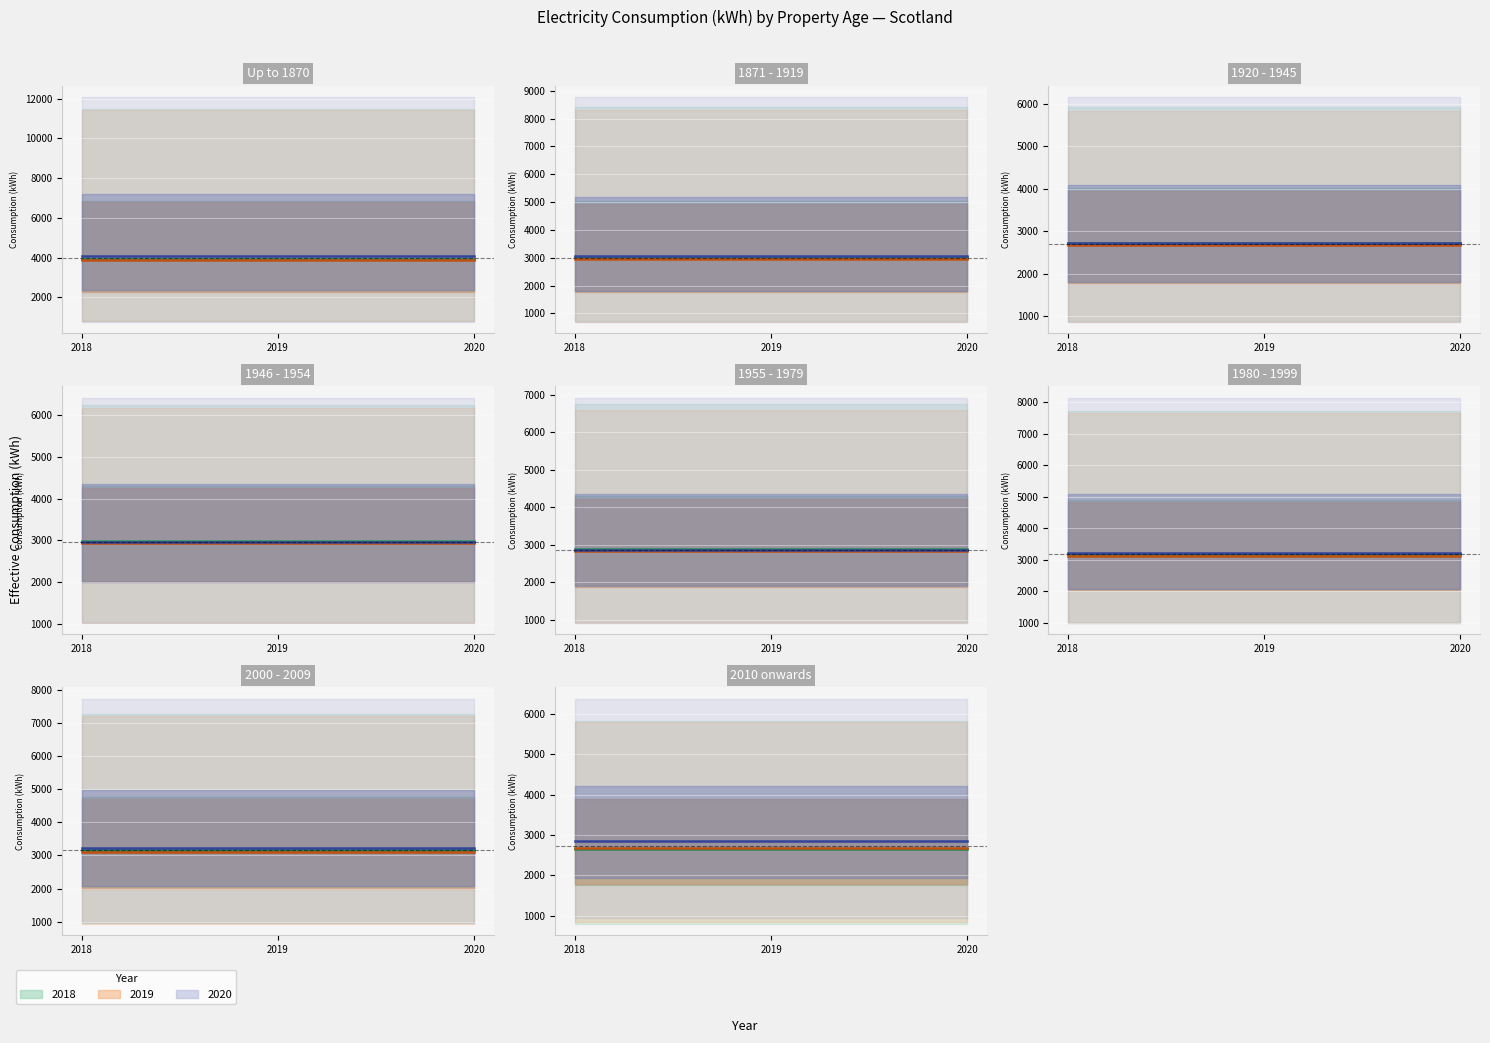

Count the number of data series in this chart.

3